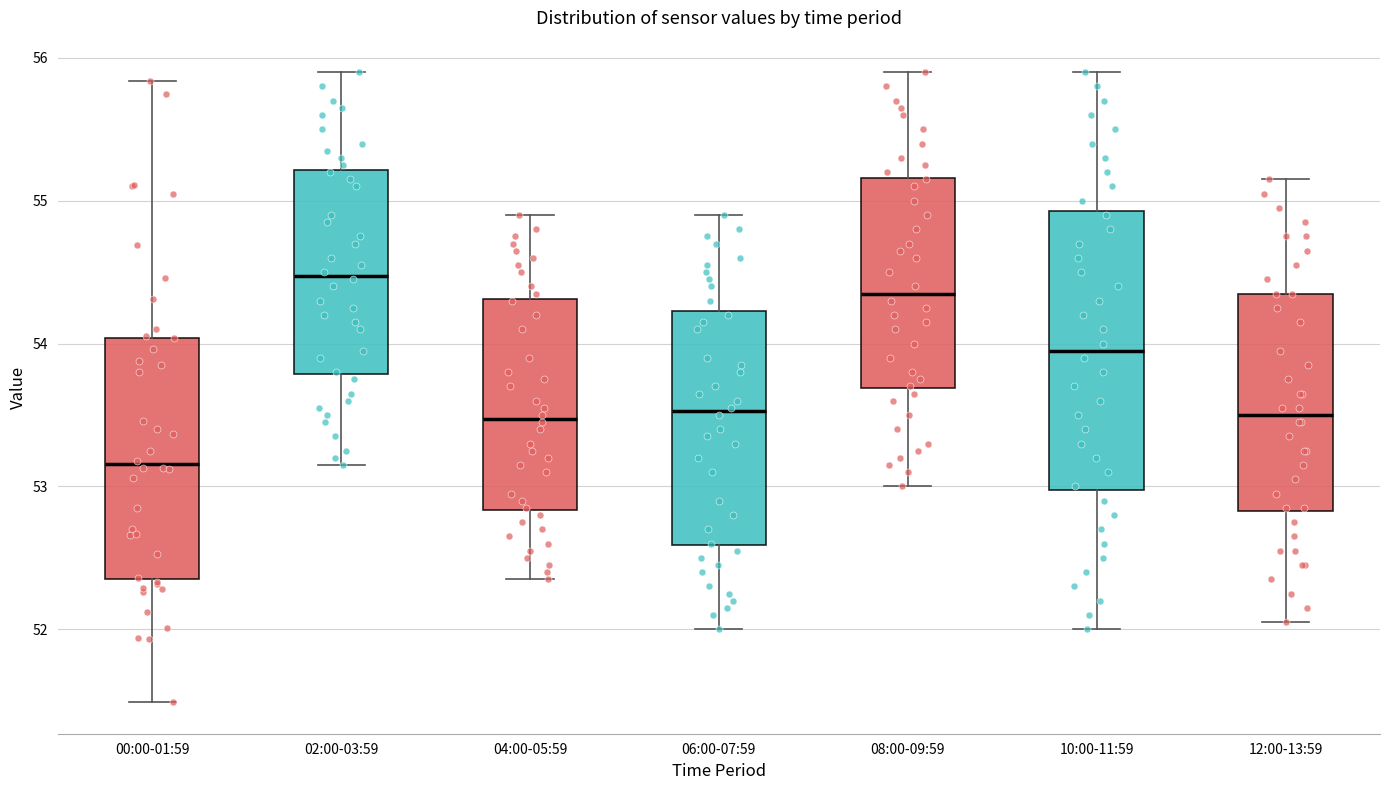

Where does the lower whisker of the box for 02:00-03:59 end on the y-axis? The values are not printed on the chart, so give them approximately, as read against the axis.

53.2